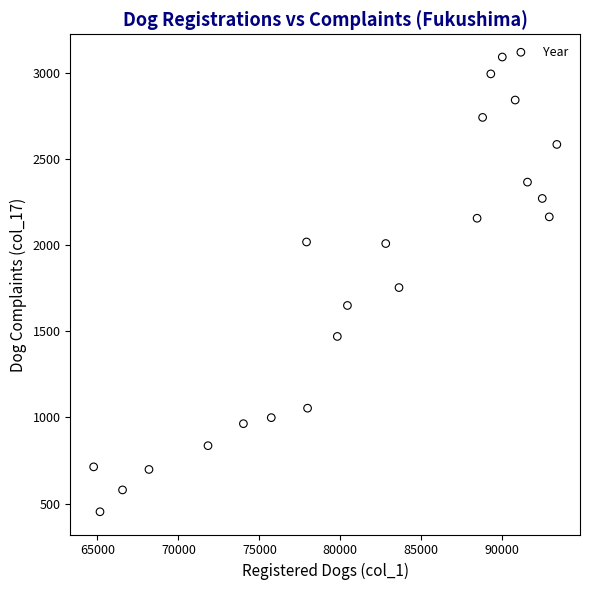

What is the range of Y values (max minus min)?

2643